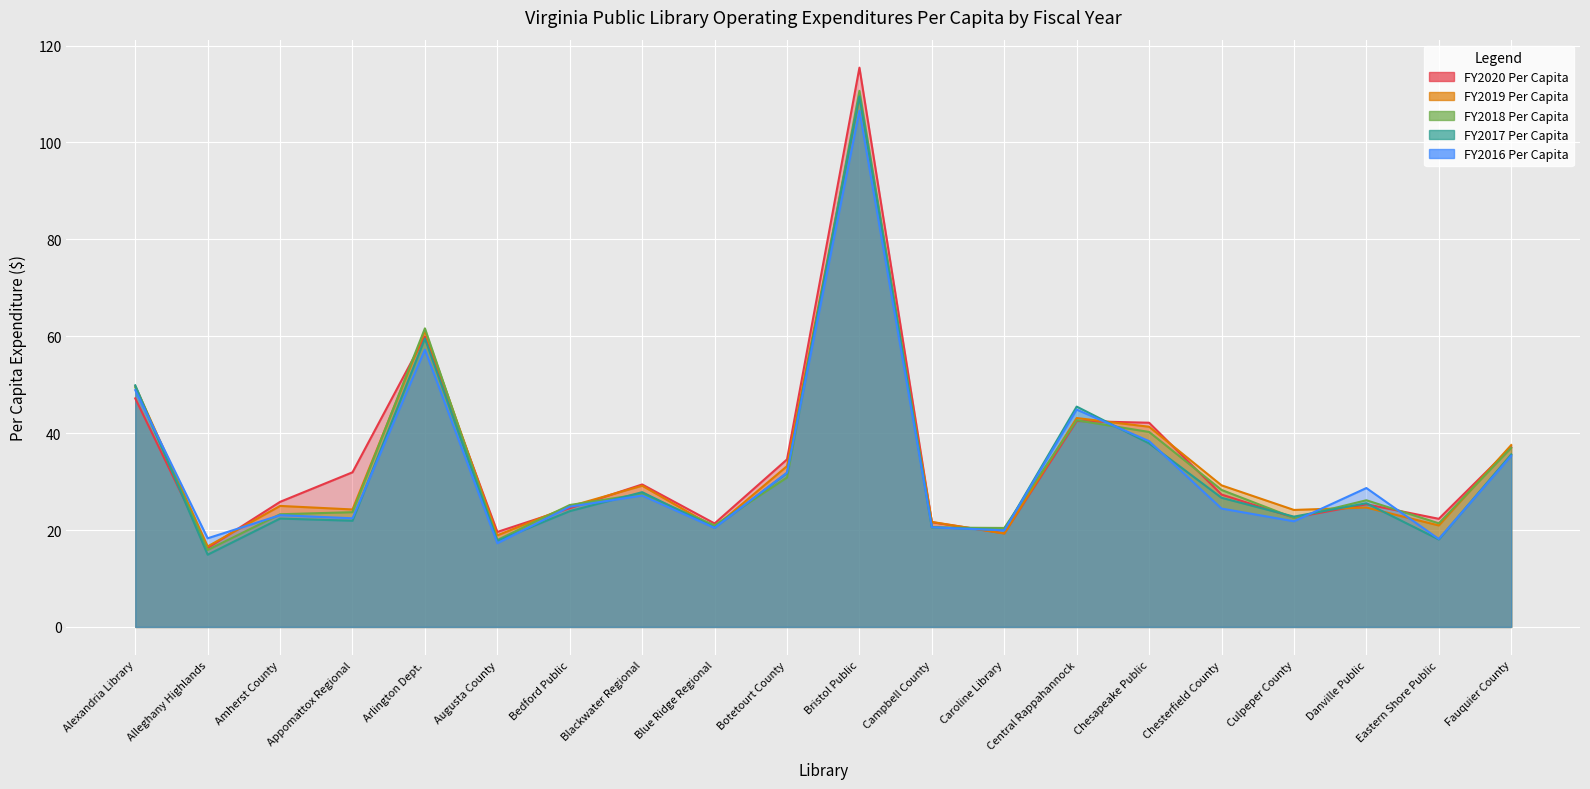

How many interior local peaks does the FY2019 Per Capita series have?

6